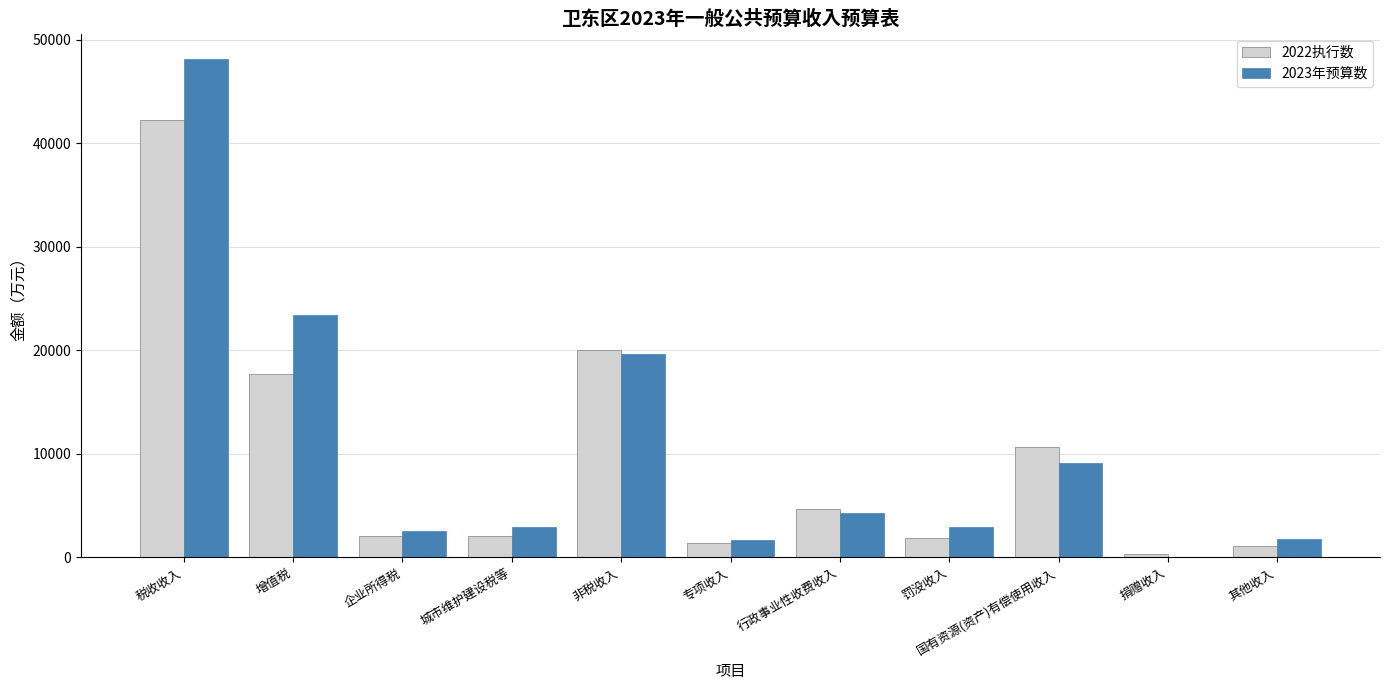

At which category is the sum across all series the highest?

税收收入